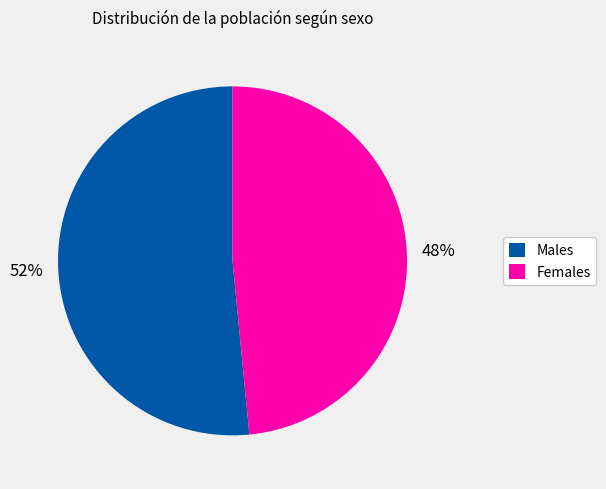

What is the ratio of the value at Females to the value at Males?

0.9